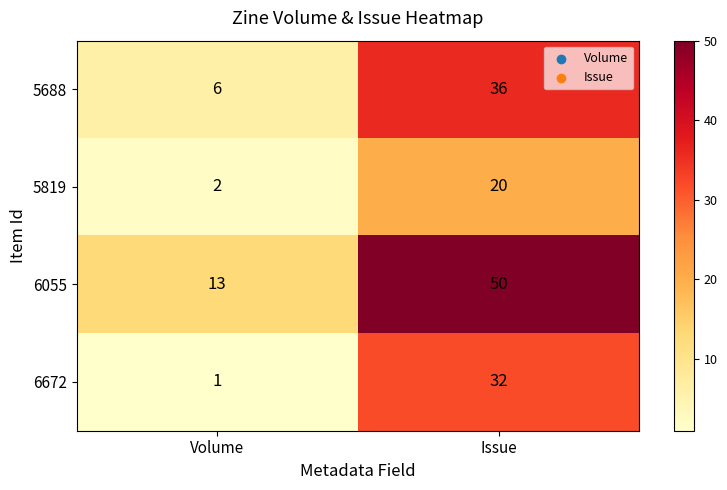

What is the minimum value shown in the chart?

1